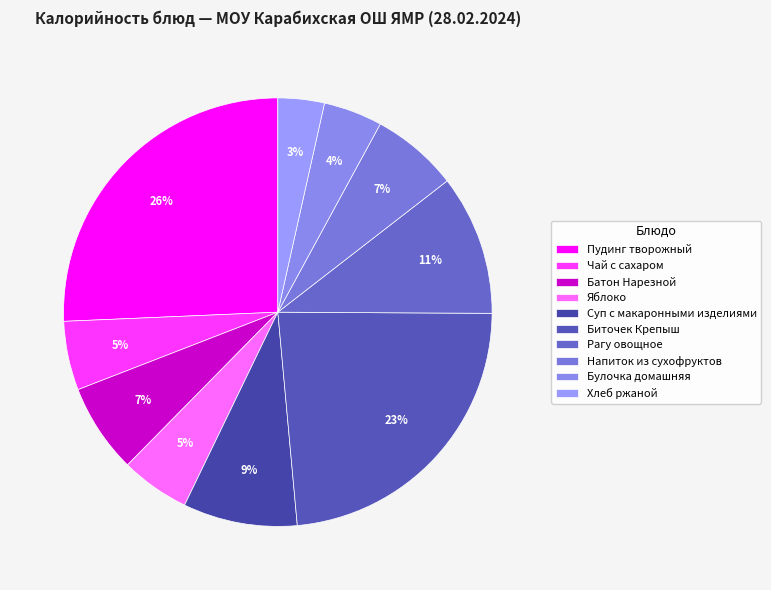

Between Пудинг творожный and Рагу овощное, which is larger?

Пудинг творожный